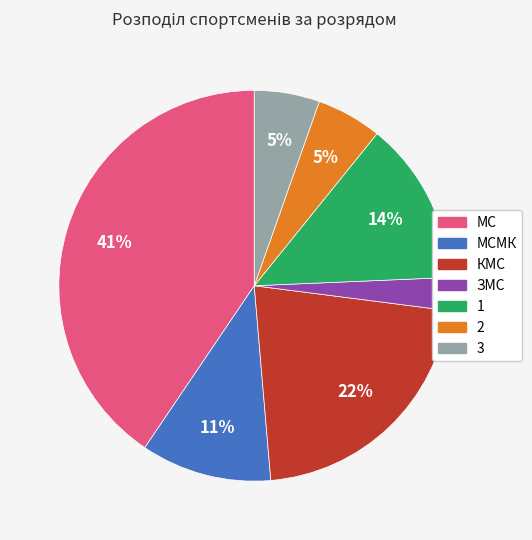

Approximately how many times larger is the value at 3 compared to 1?

0.4